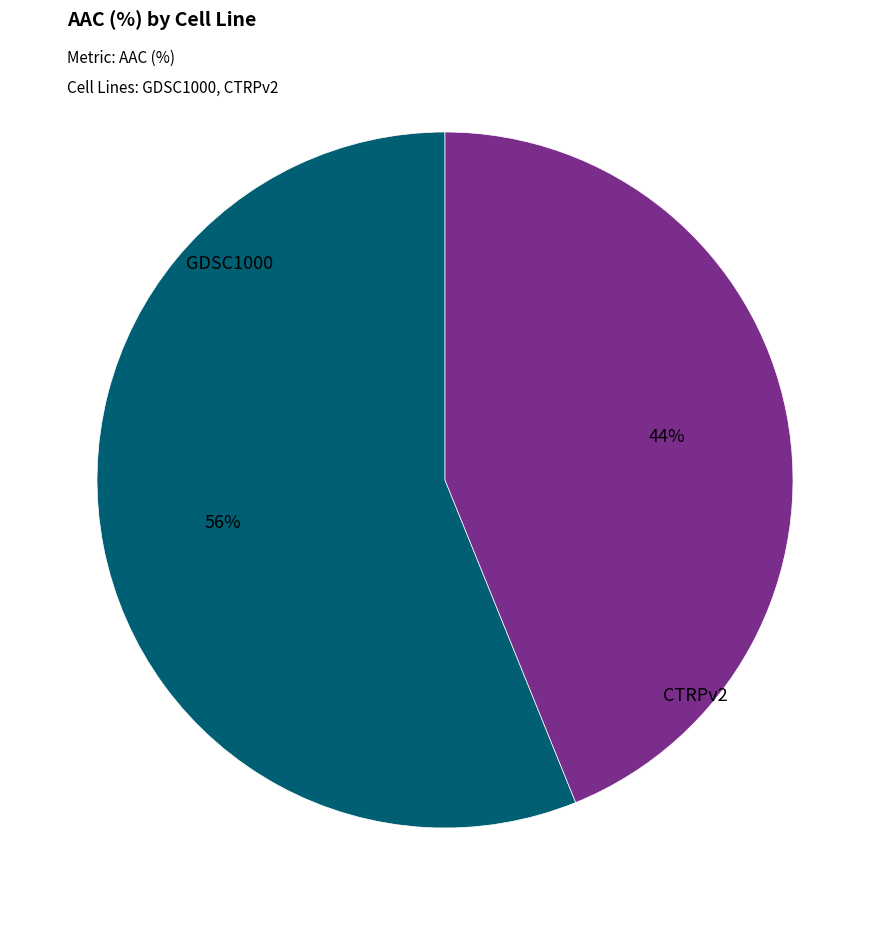

True or false: CTRPv2 accounts for 44% of the total.

True